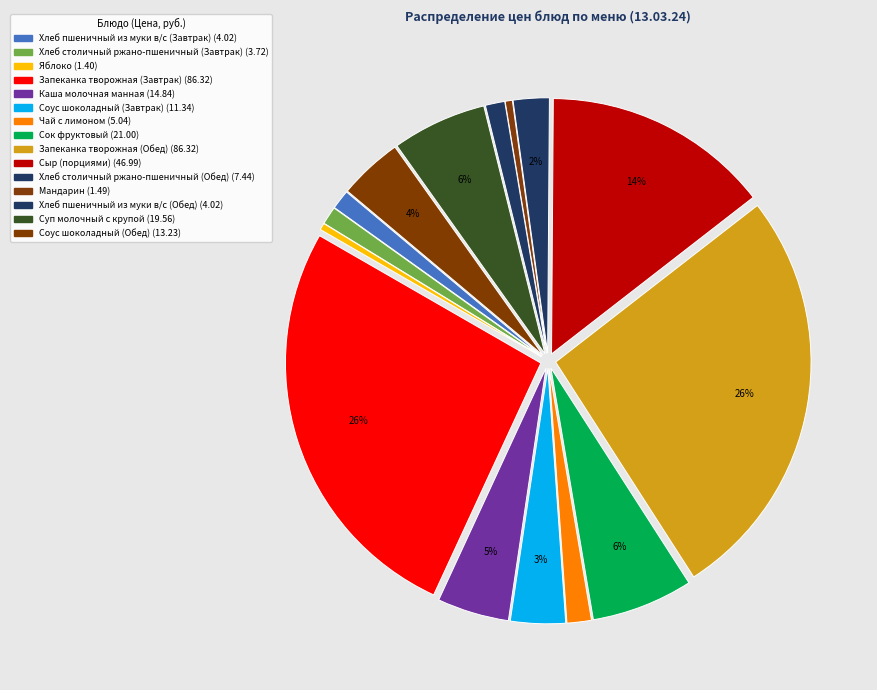

Rank the categories by value from highest to lowest.

Запеканка творожная (Завтрак), Запеканка творожная (Обед), Сыр (порциями), Сок фруктовый, Суп молочный с крупой, Каша молочная манная, Соус шоколадный (Обед), Соус шоколадный (Завтрак), Хлеб столичный ржано-пшеничный (Обед), Чай с лимоном, Хлеб пшеничный из муки в/с (Завтрак), Хлеб пшеничный из муки в/с (Обед), Хлеб столичный ржано-пшеничный (Завтрак), Мандарин, Яблоко